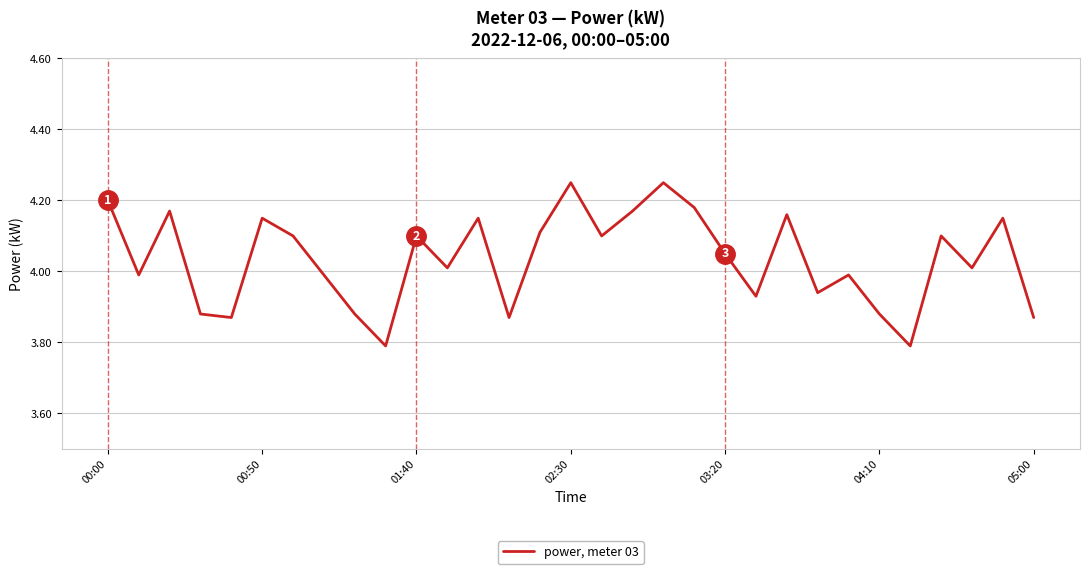

What is the minimum value shown in the chart?

3.8